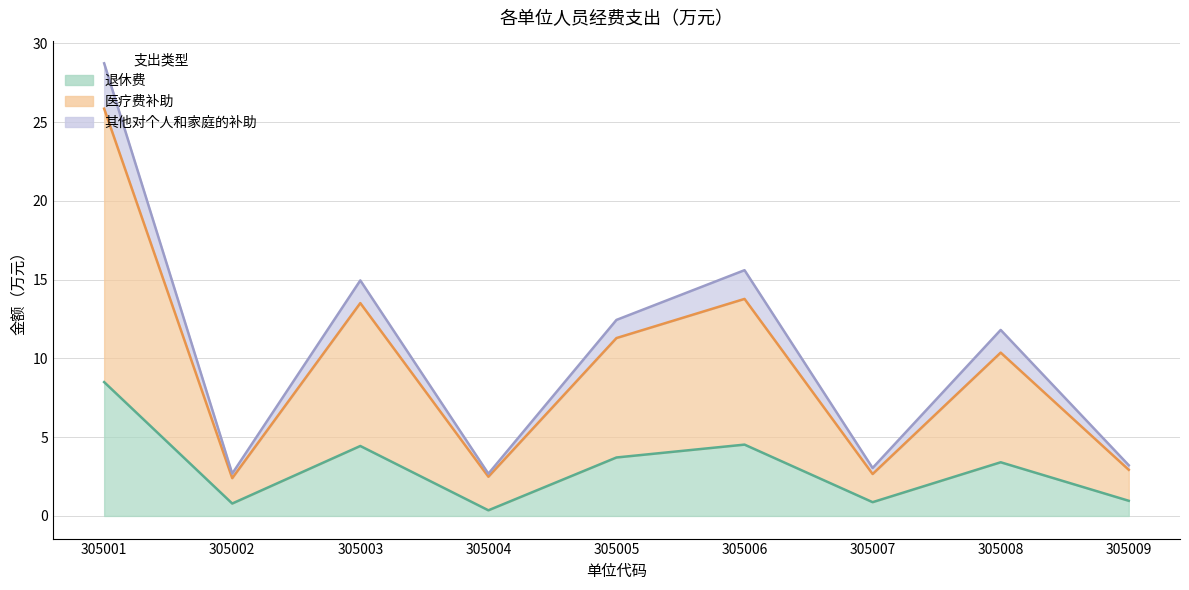

Count the number of data series in this chart.

3